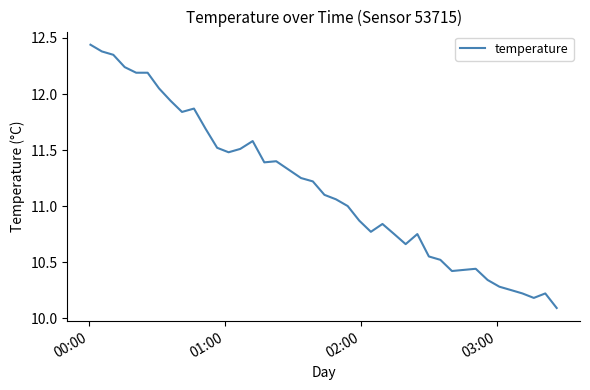

Is this an area chart (filled region under the line)?

No